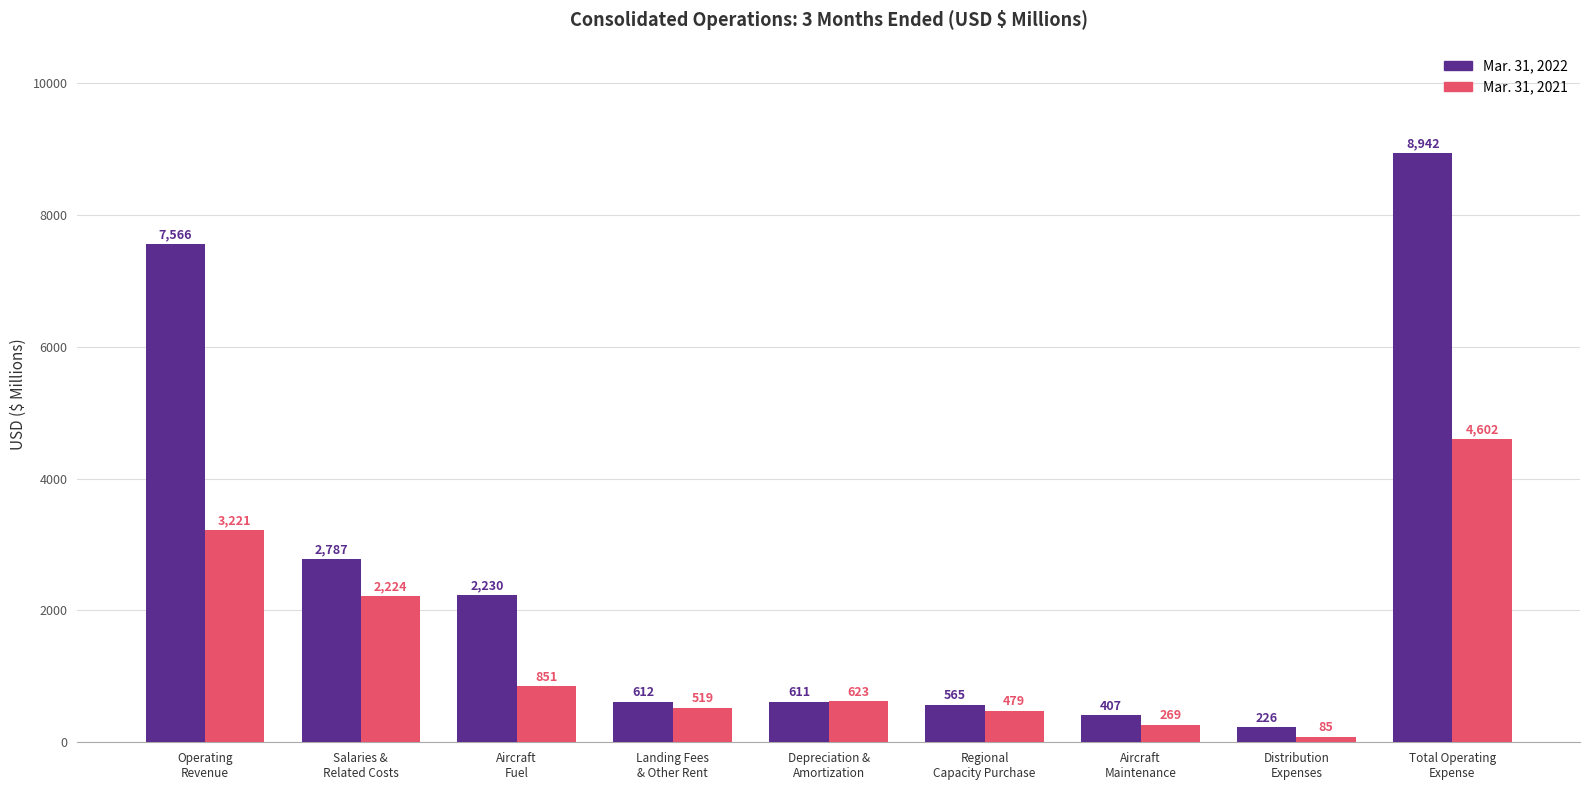

What is the difference between the maximum and minimum values in the Mar. 31, 2021 series?

4517